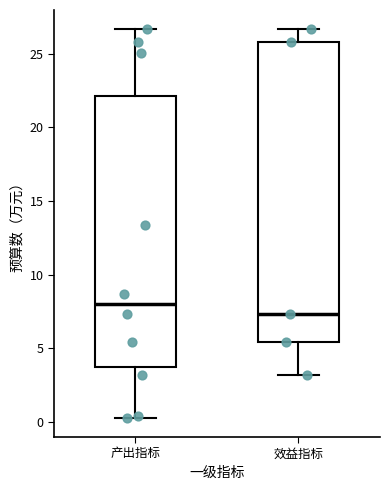

Comparing the boxes themselves (not the whiskers), which one is the tallest?

效益指标